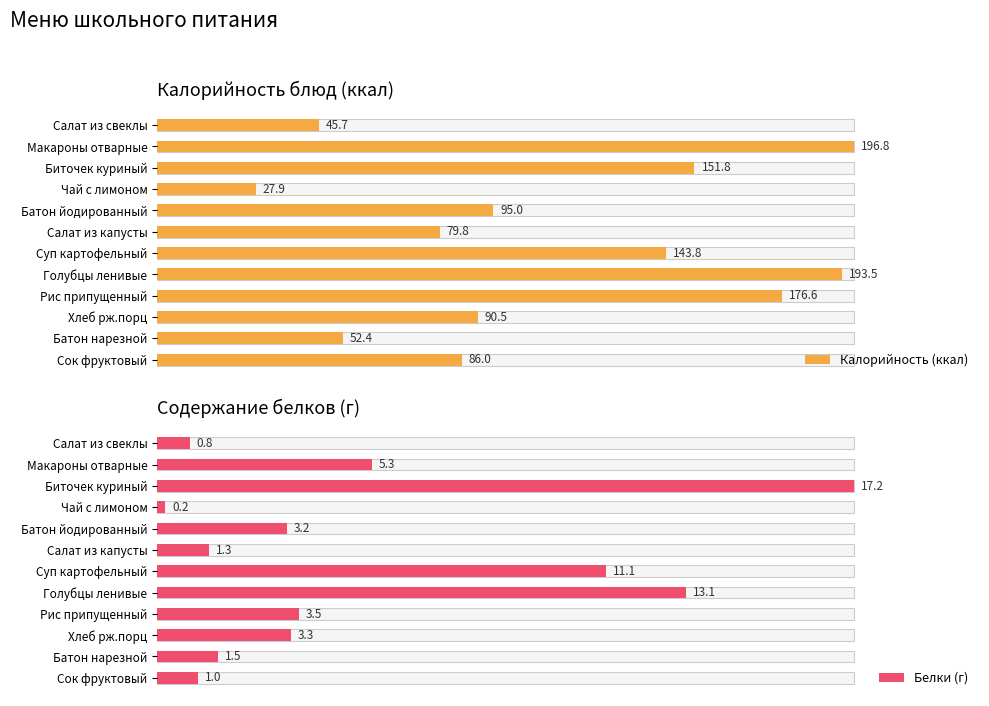

What is the value of the Белки (г) bar at the 4th from the left?

0.2